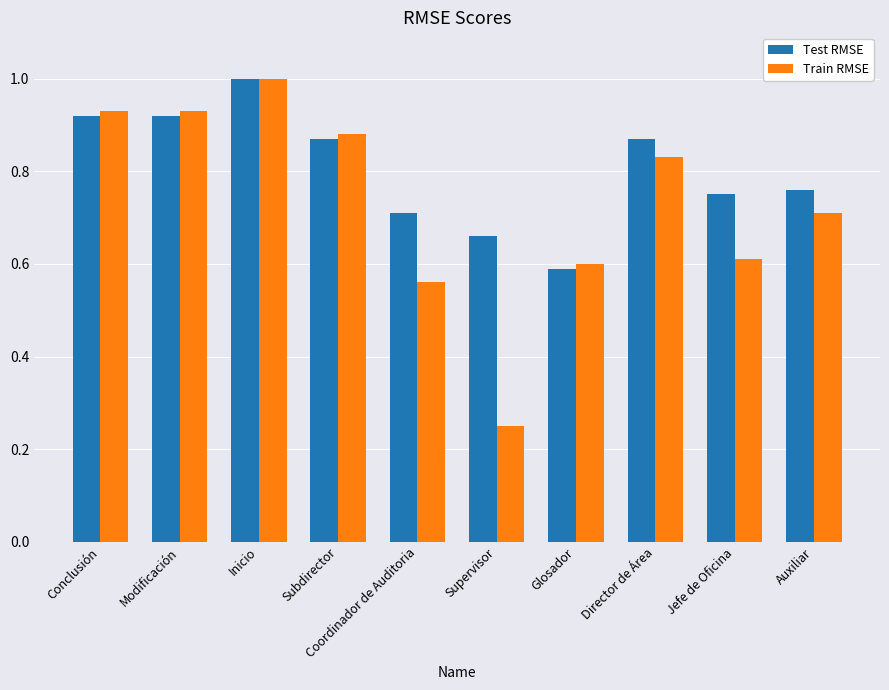

At which label is Train RMSE closest to 0?

Supervisor